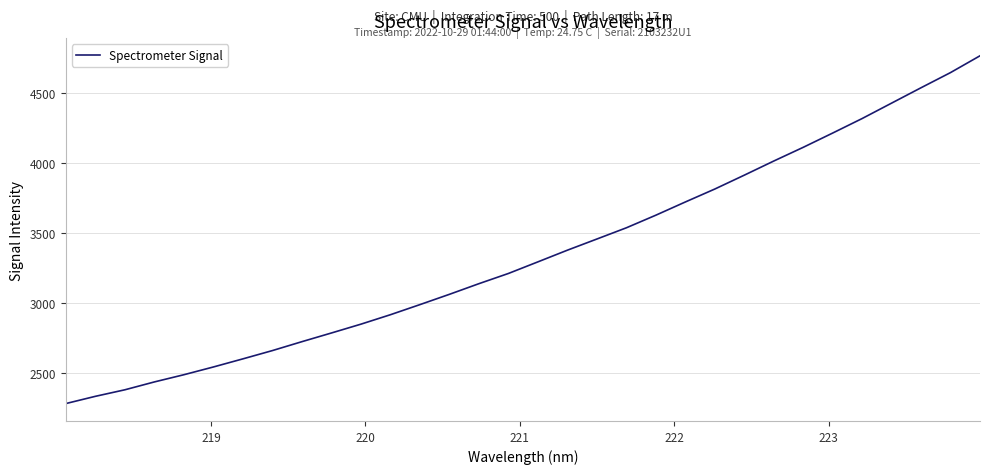

What is the smallest value displayed?

2278.1